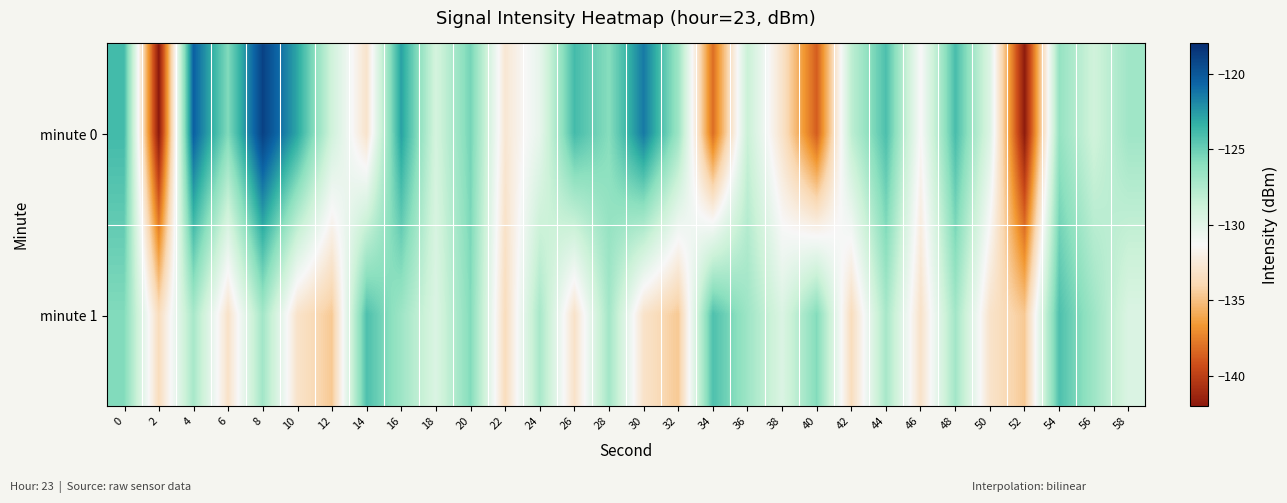

Which series has the widest spread of values?

minute 0